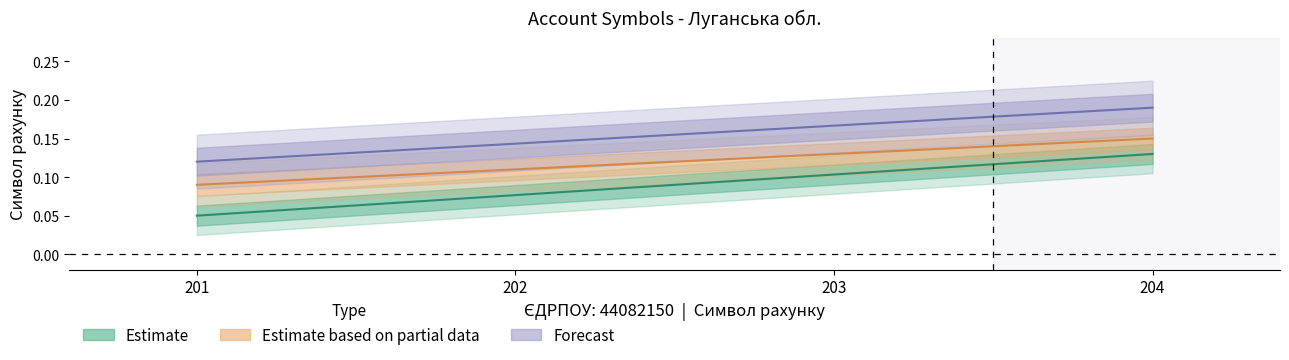

Is it true that Estimate based on partial data equals 0.1 at 203?

True